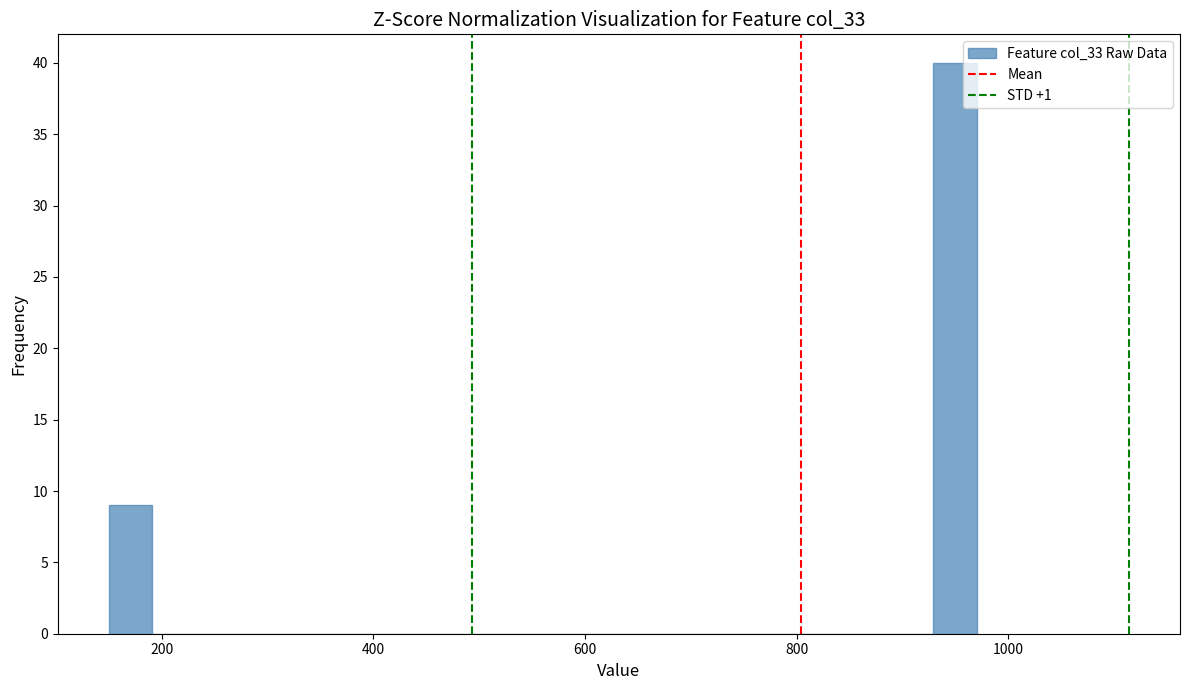

Around what value on the x-axis is the tallest bar? Give the approximate position of its centre, as read against the axis.

940